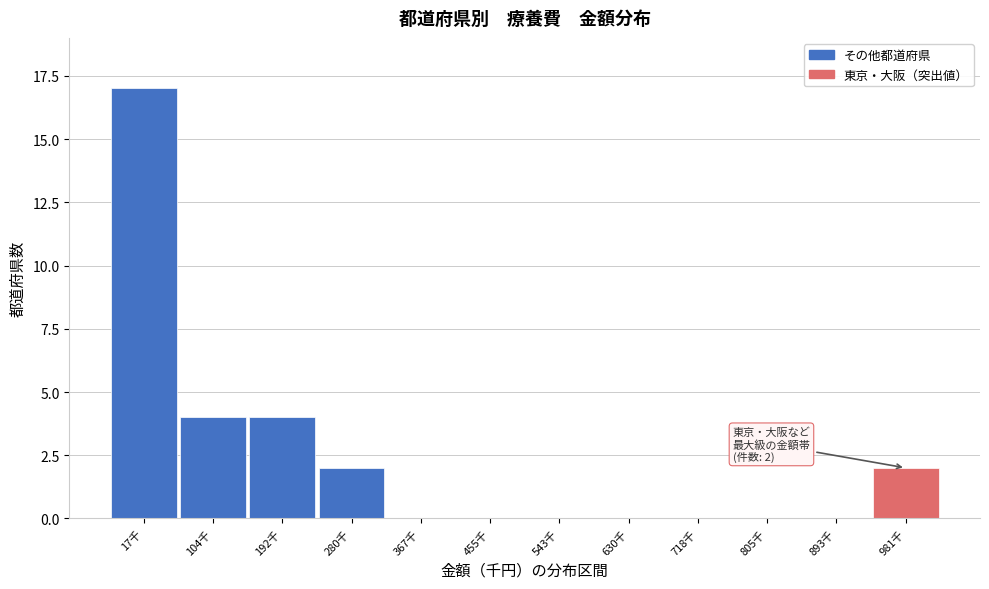

Reading left to right, list all the values displayed in this chart.

17千=17	104千=4	192千=4	280千=2	367千=0	455千=0	543千=0	630千=0	718千=0	805千=0	893千=0	981千=2